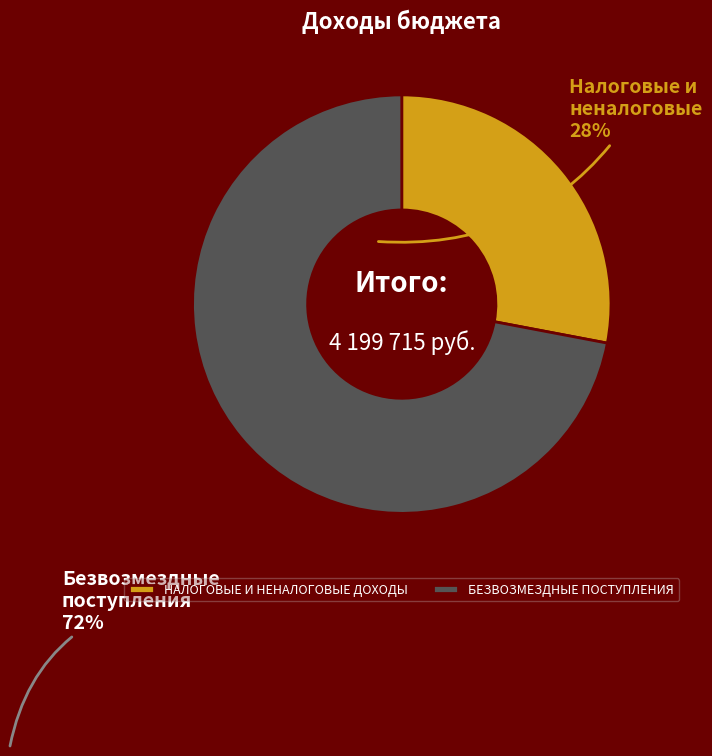

Rank the categories by value from lowest to highest.

НАЛОГОВЫЕ И НЕНАЛОГОВЫЕ ДОХОДЫ, БЕЗВОЗМЕЗДНЫЕ ПОСТУПЛЕНИЯ